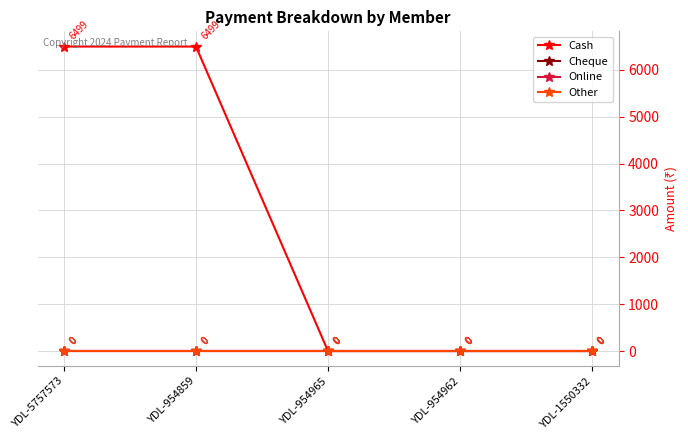

How many lines are shown in the chart?

4